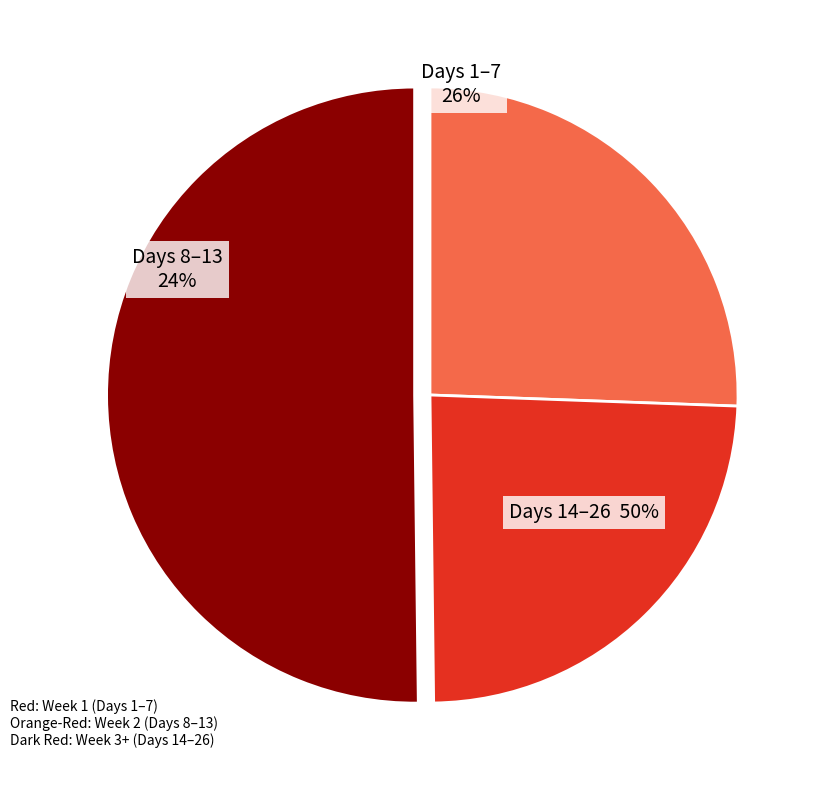

Is it true that 10 is 4% of the pie?

True